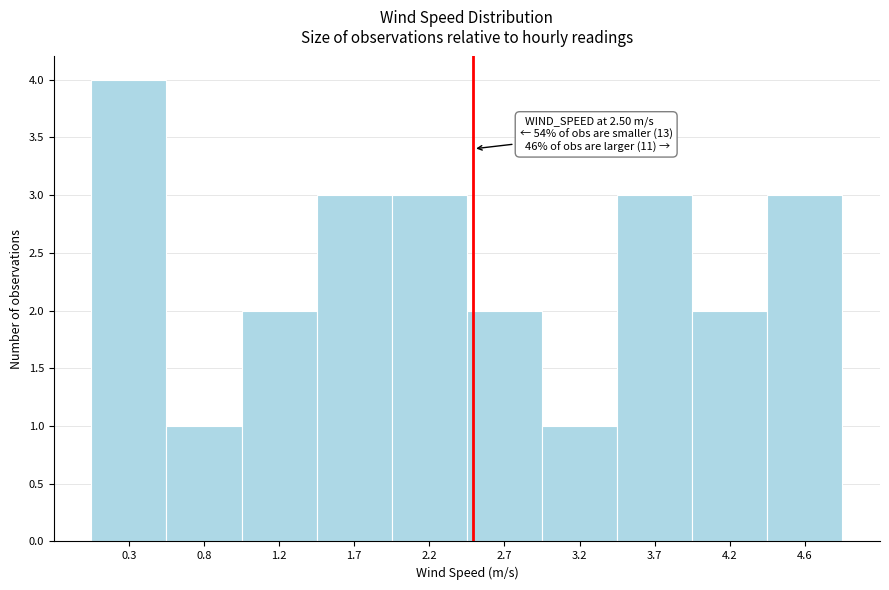

Over which range of the x-axis is the bar tallest?

0.05 to 0.50